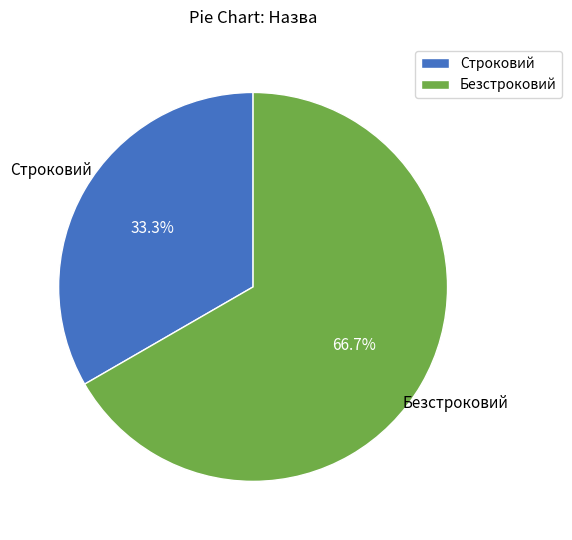

Which has a higher value, Строковий or Безстроковий?

Безстроковий